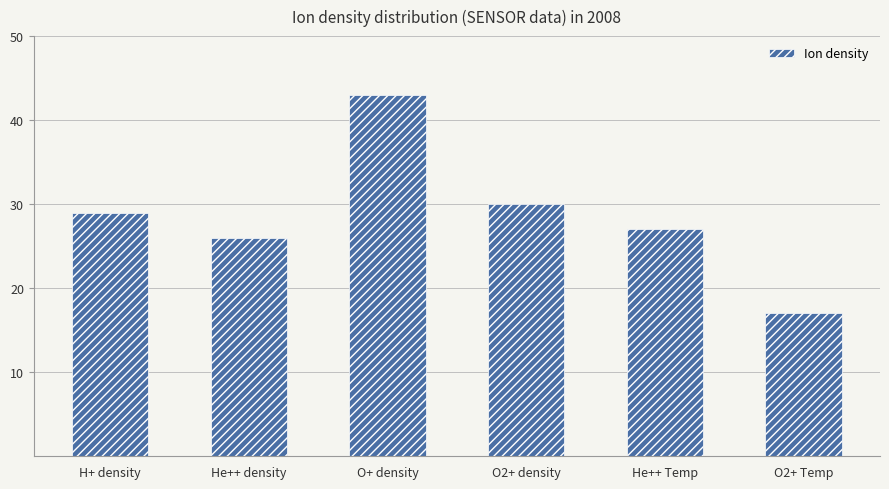

List the labels in order of value, largest first.

O+ density, O2+ density, H+ density, He++ Temp, He++ density, O2+ Temp